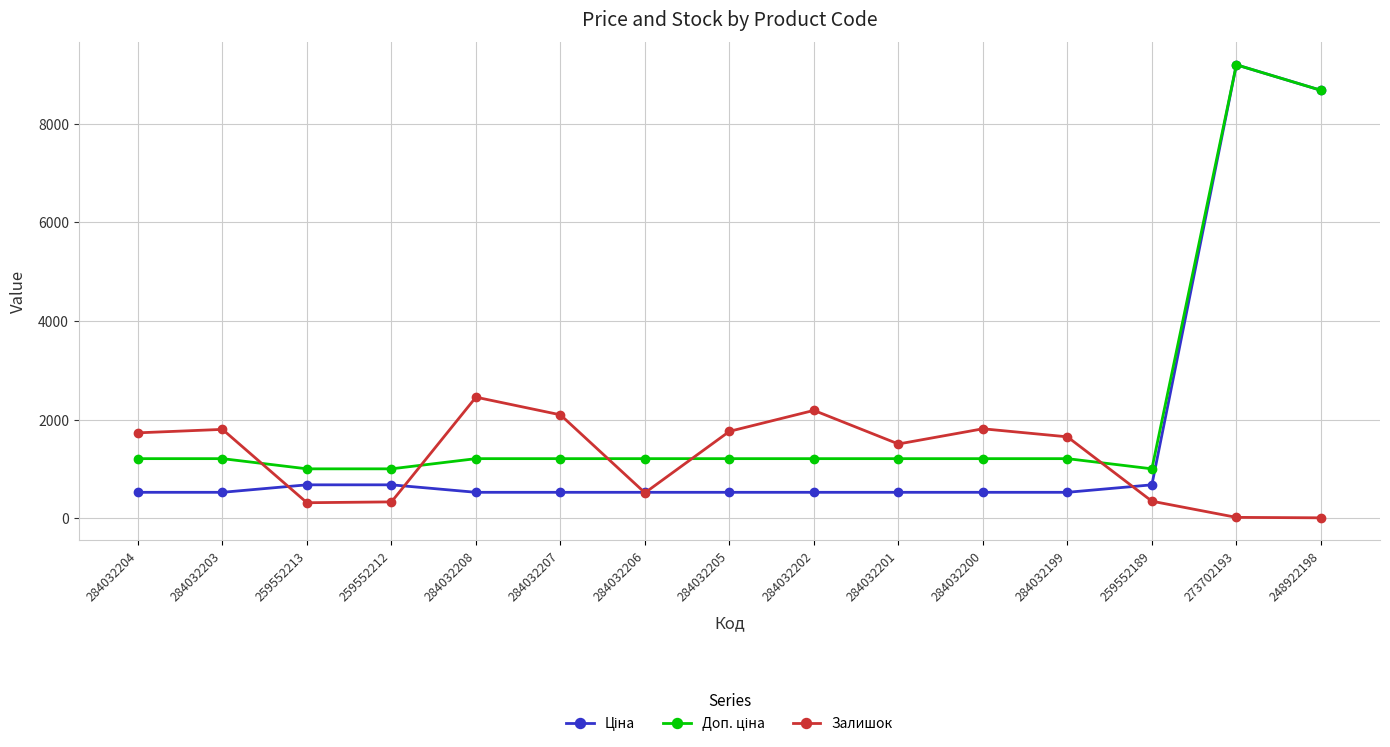

True or false: Залишок has a value of 666.3 at 284032201.

False